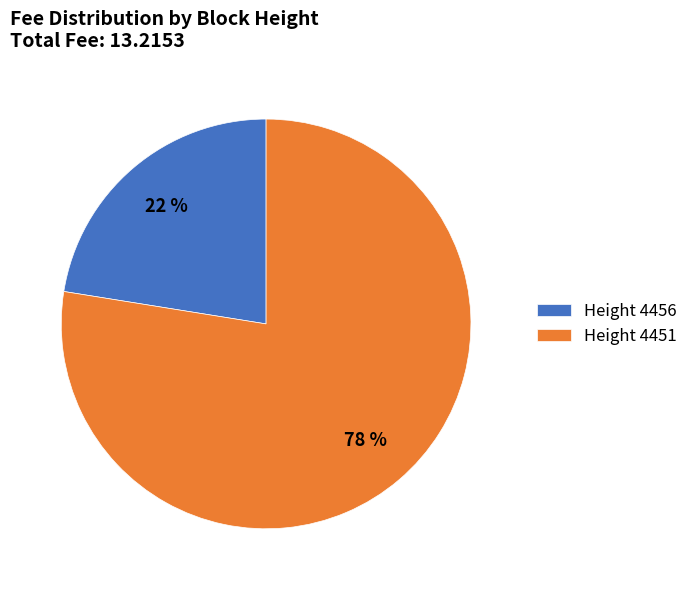

Is there any slice that represents more than half of the pie?

Yes